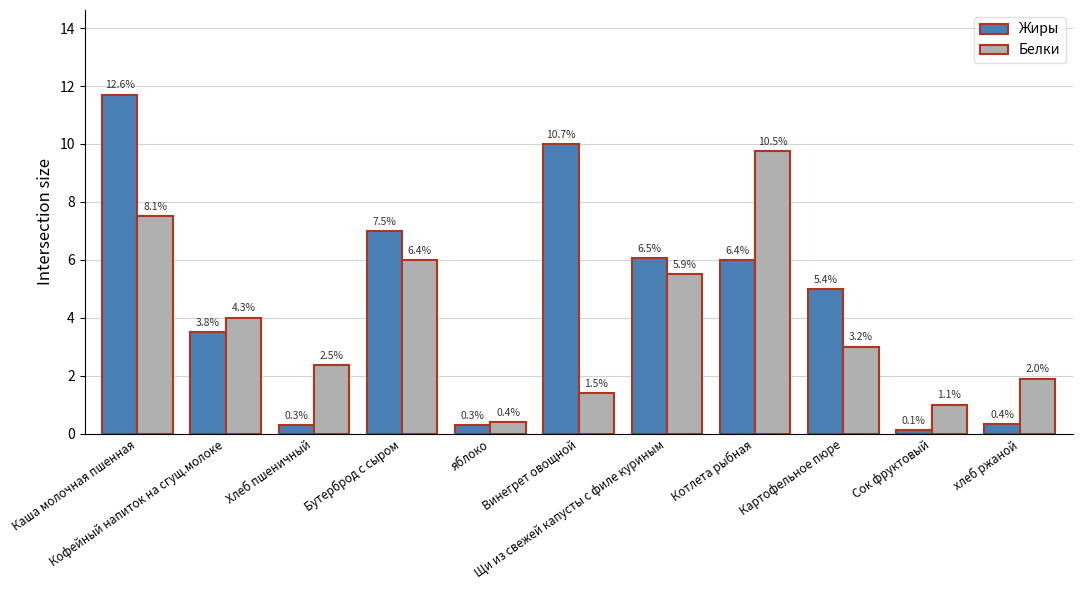

At how many categories does at least one series exceed 2?

8